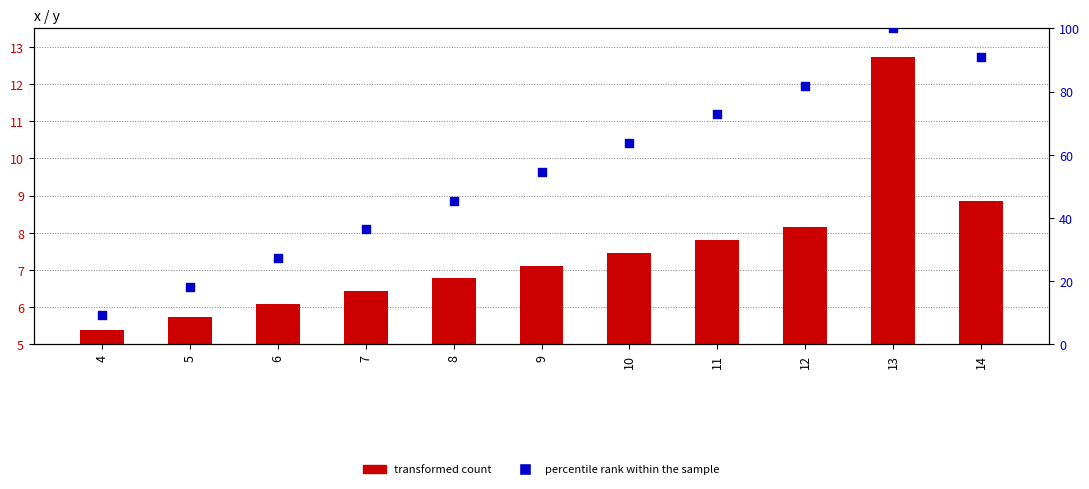

What is the total value across all series at 8?

52.2